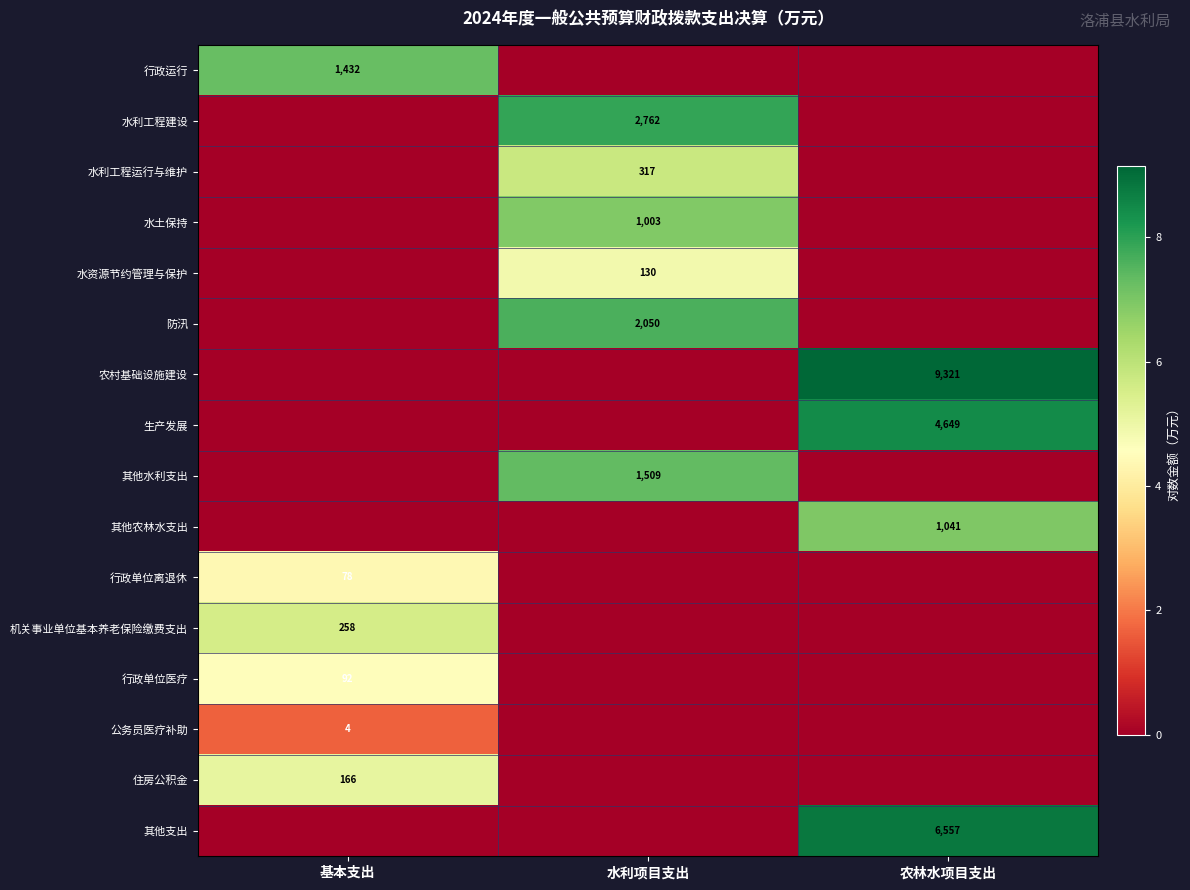

Is it true that 防汛 equals 3377 at 水利项目支出?

False